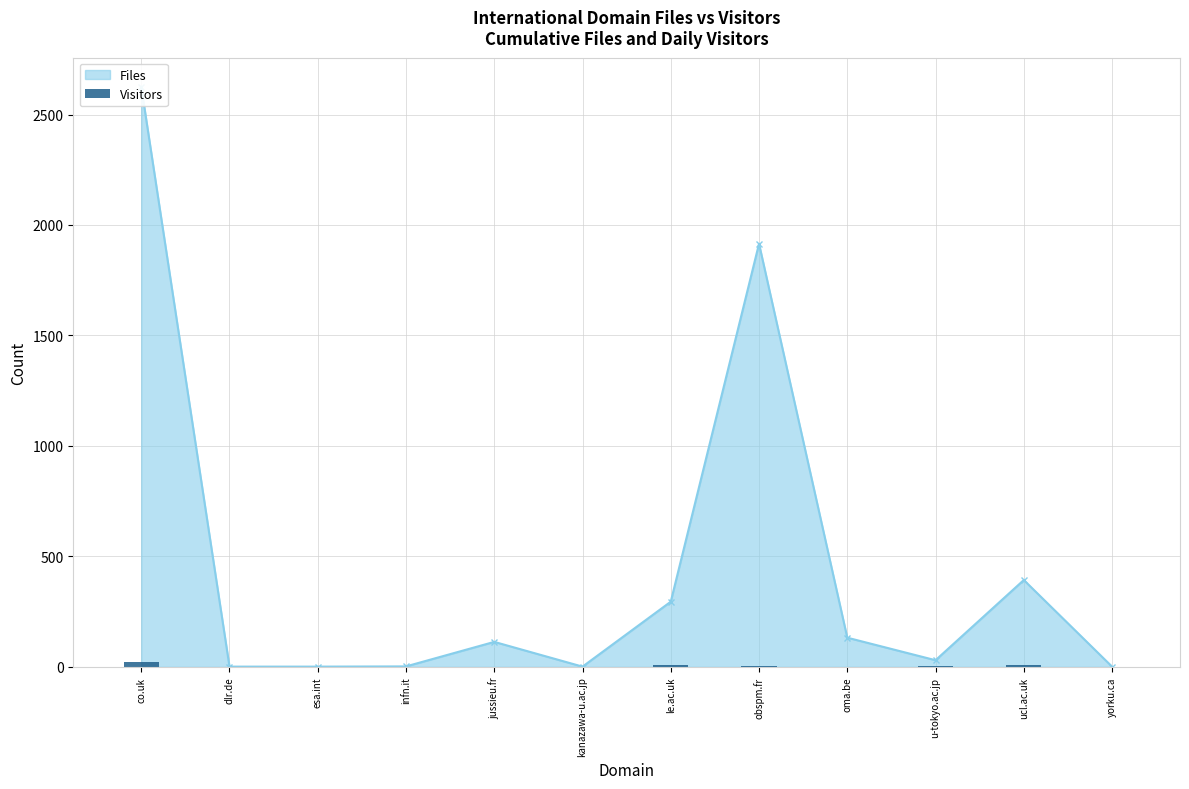

At which category does the chart reach its peak across all series?

co.uk